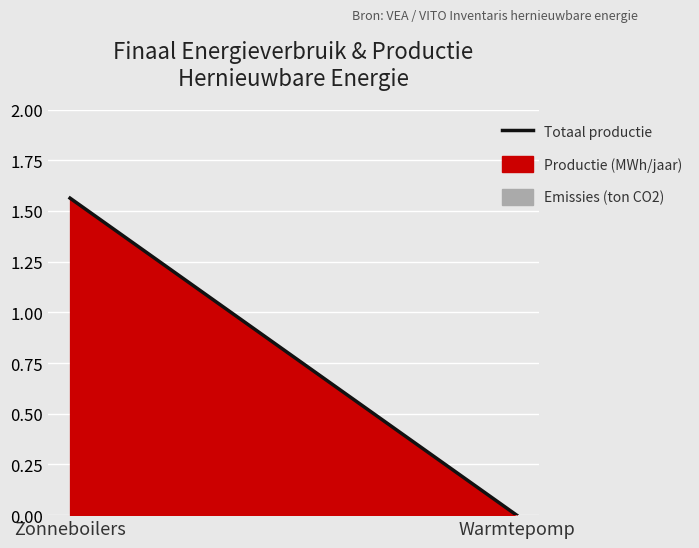

How many data points are above 1?

1